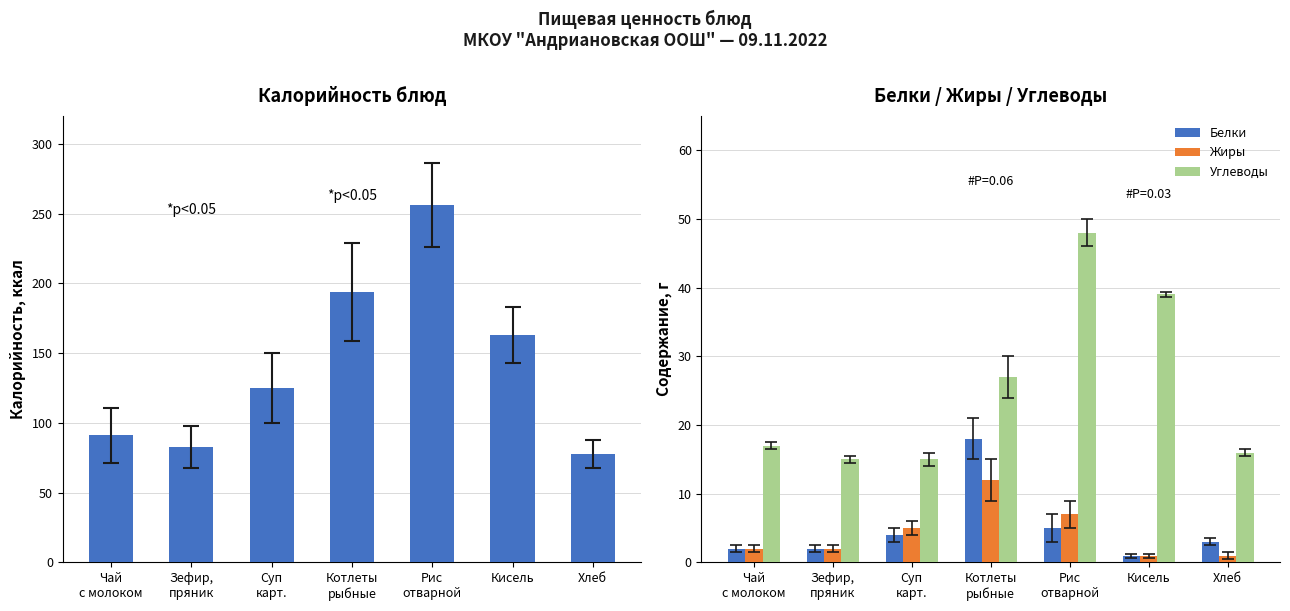

What is the value of the Белки bar at the 6th from the left?

1